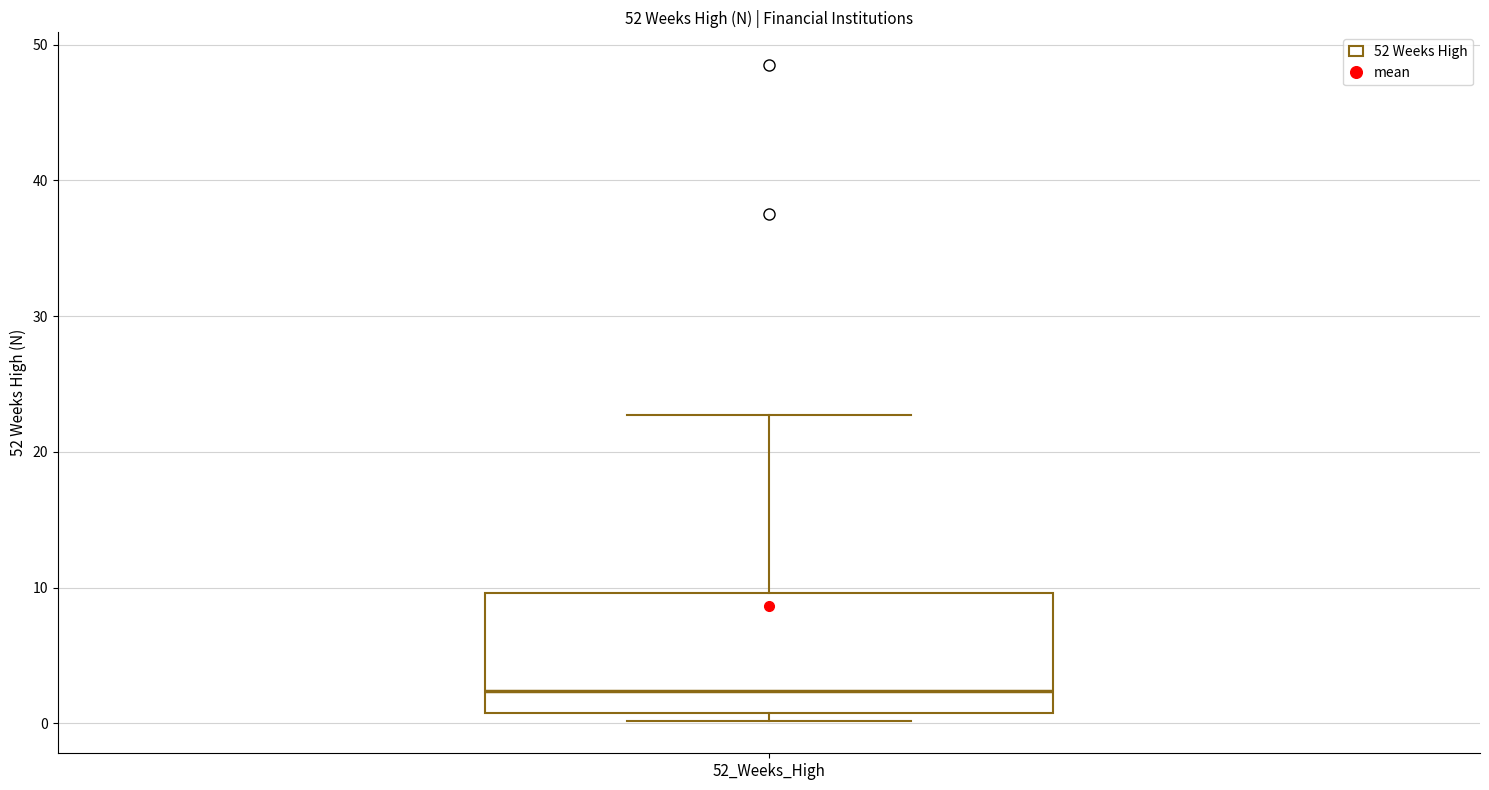

Transcribe this box plot: give where the median line is, the range the box spans, and where the two whiskers end, as read against the y-axis. The values are not printed on the chart, so give them approximately, as read against the axis.

median 2, box 1 to 10, whiskers 0 to 23